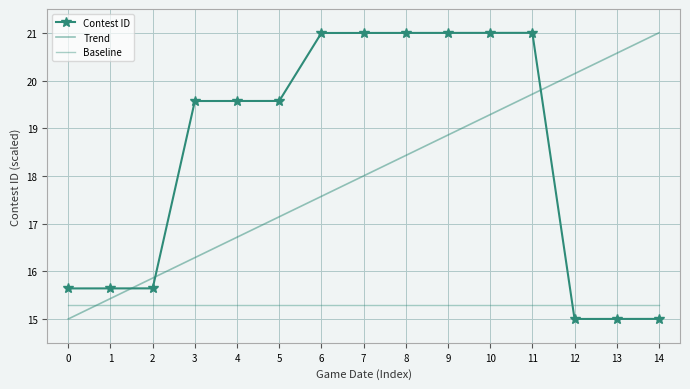

At which category is the sum across all series the highest?

11